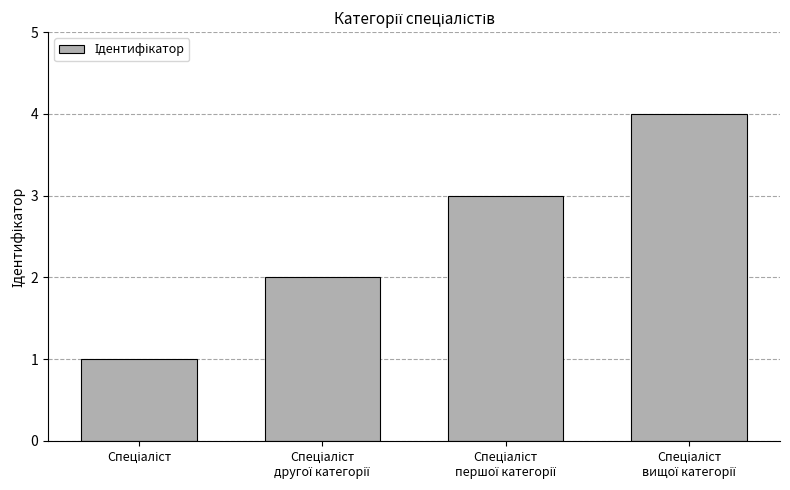

Count the number of data series in this chart.

1